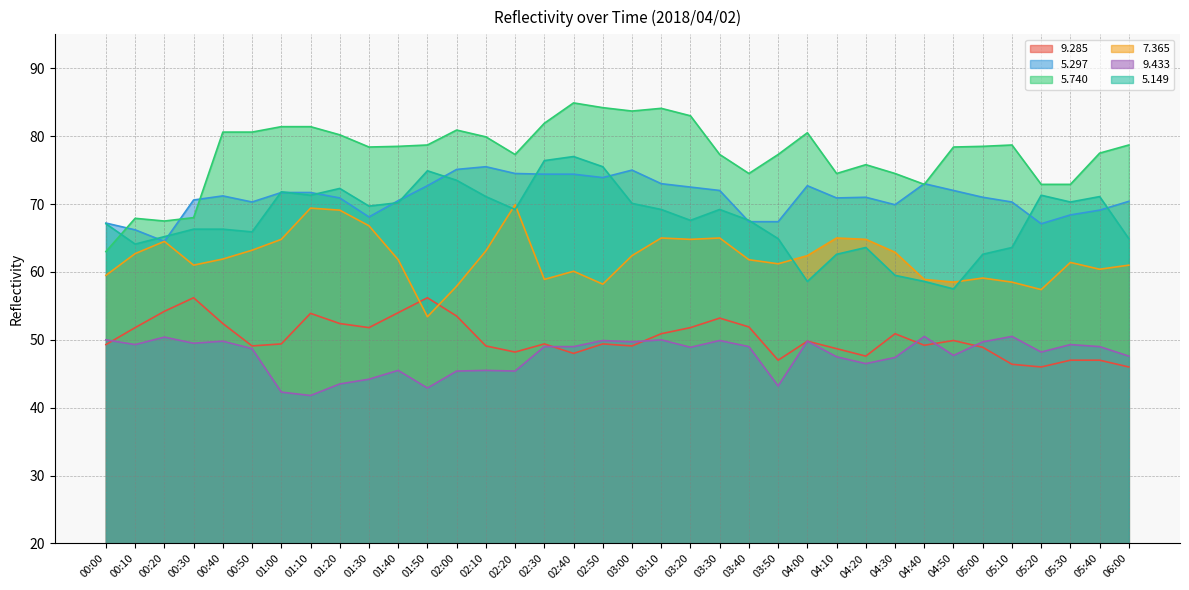

The   9.433 series shows 18.0 at 04:10. True or false?

False